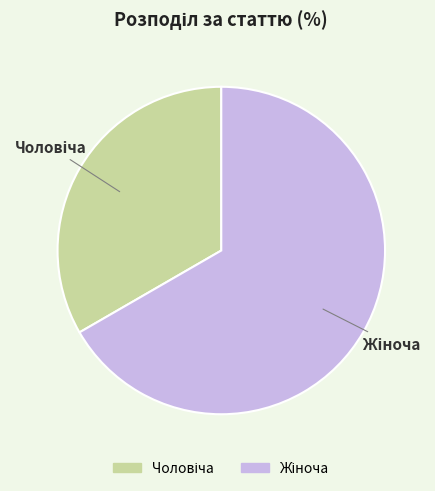

Does any single category account for the majority?

Yes